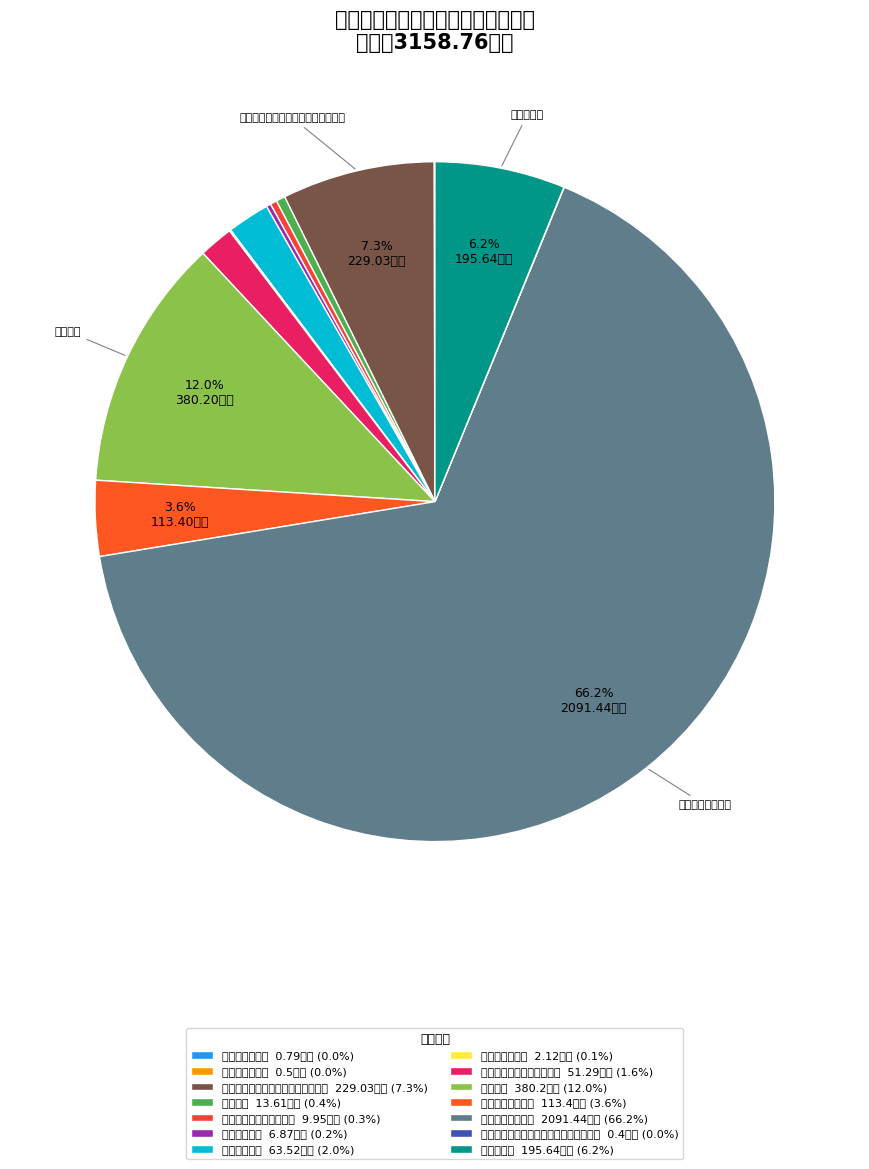

Do 水利行业业务管理 and 行政单位离退休 together represent more than half of the pie?

Yes